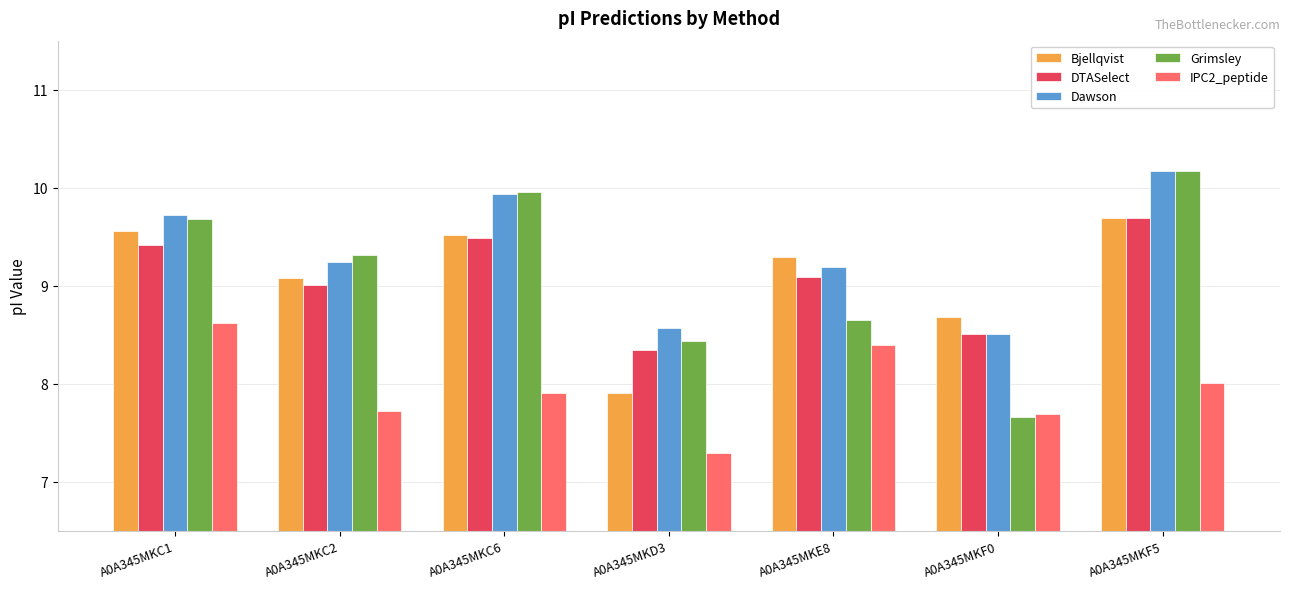

At which label does IPC2_peptide reach its peak?

A0A345MKC1